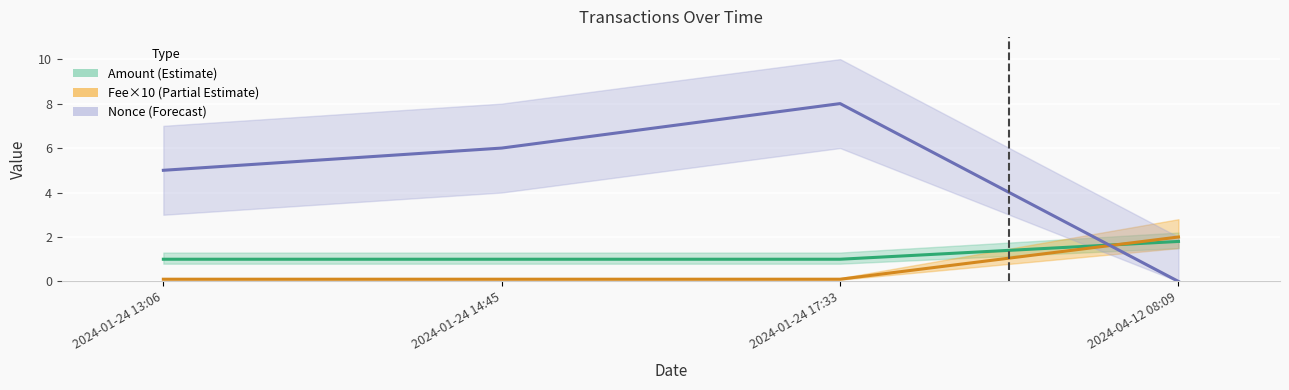

What is the approximate value of Amount at 2024-01-24 13:06?

1.0